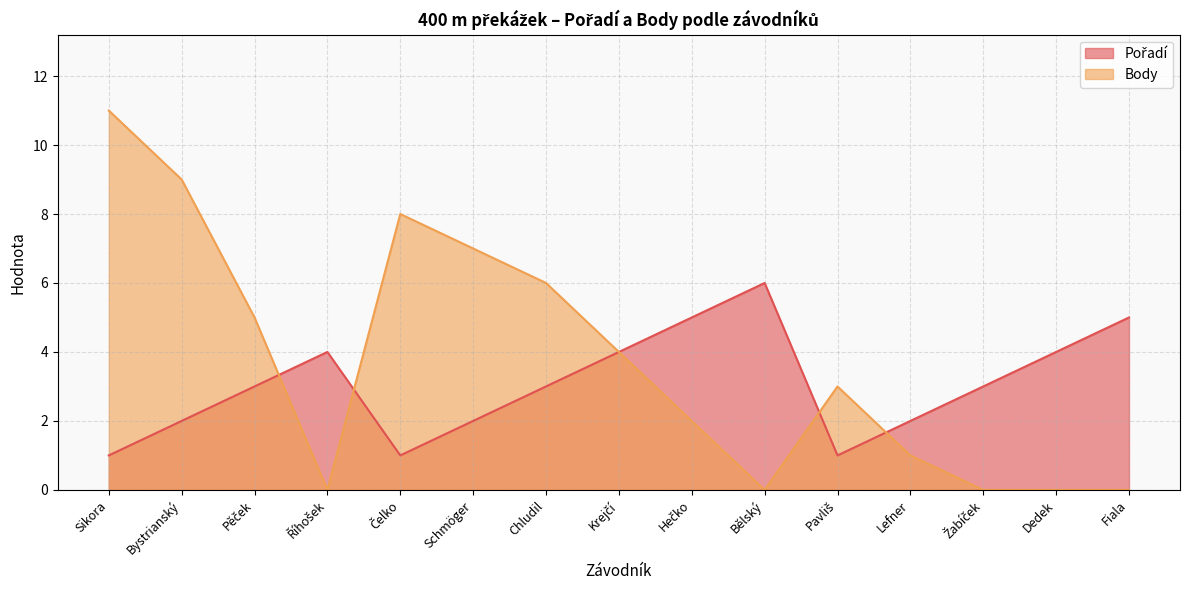

The Body series shows 0 at Žabíček. True or false?

True